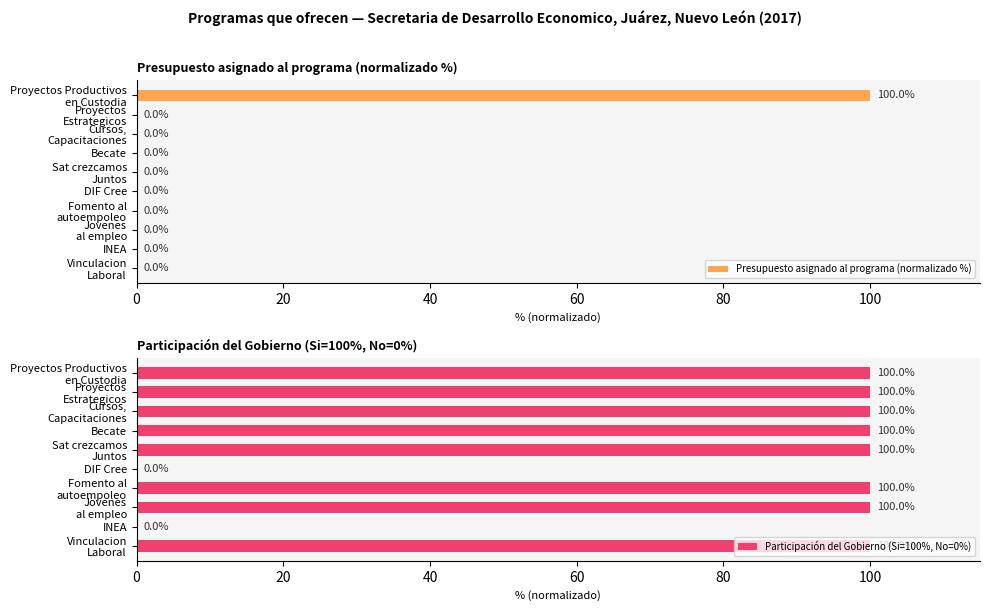

What is the highest value of the Presupuesto asignado al programa (normalizado %) series?

100